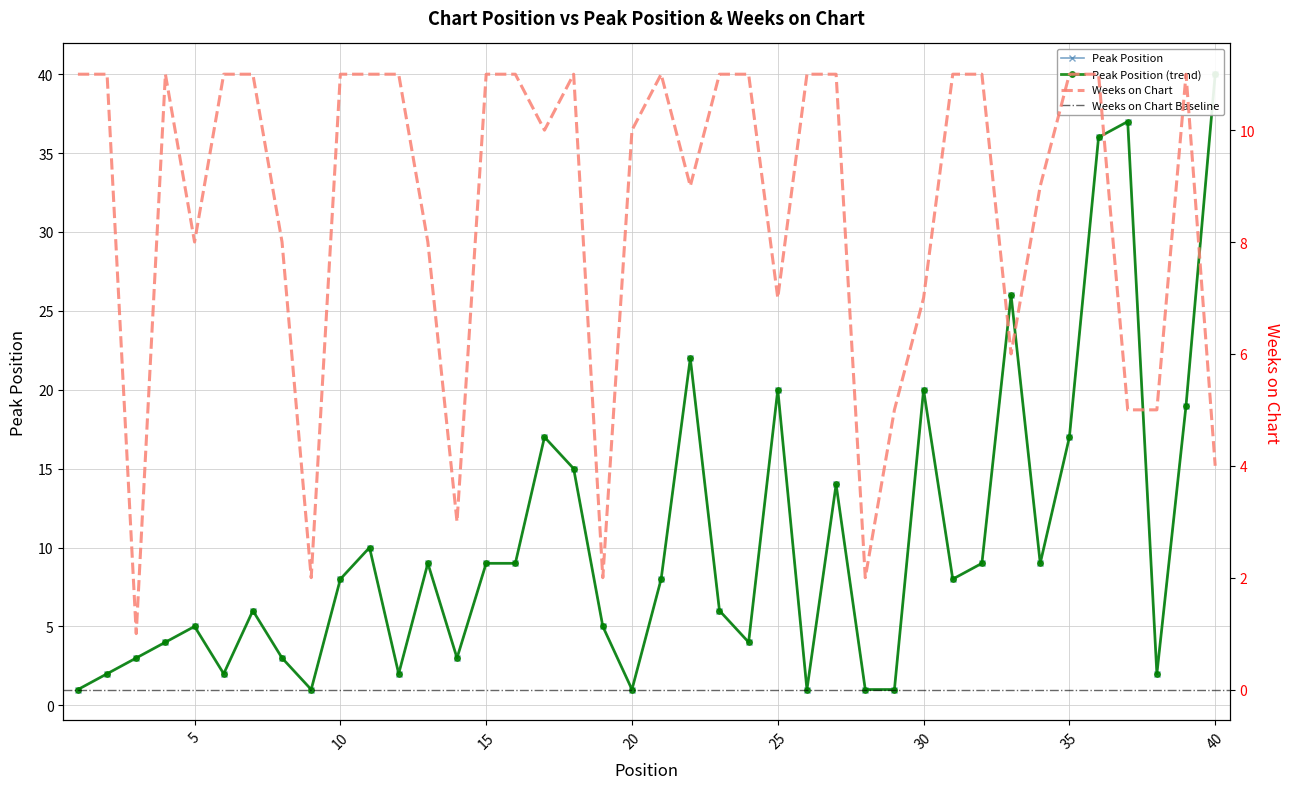

Is it true that Peak Position equals 16 at 16?

False